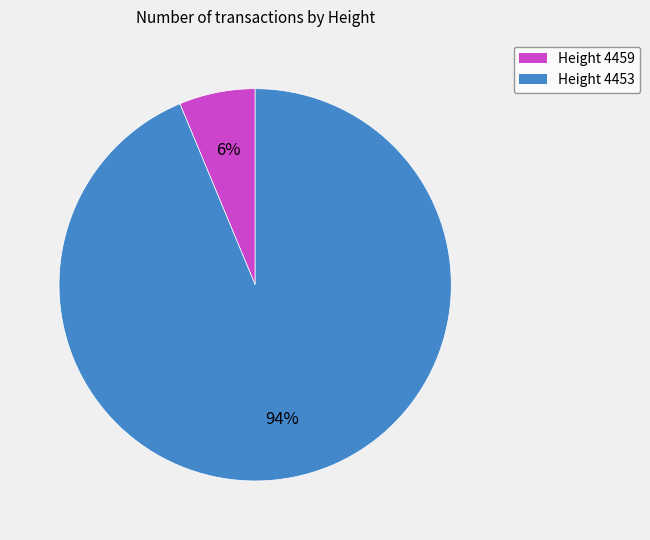

Which category has the biggest portion of the pie?

Height 4453